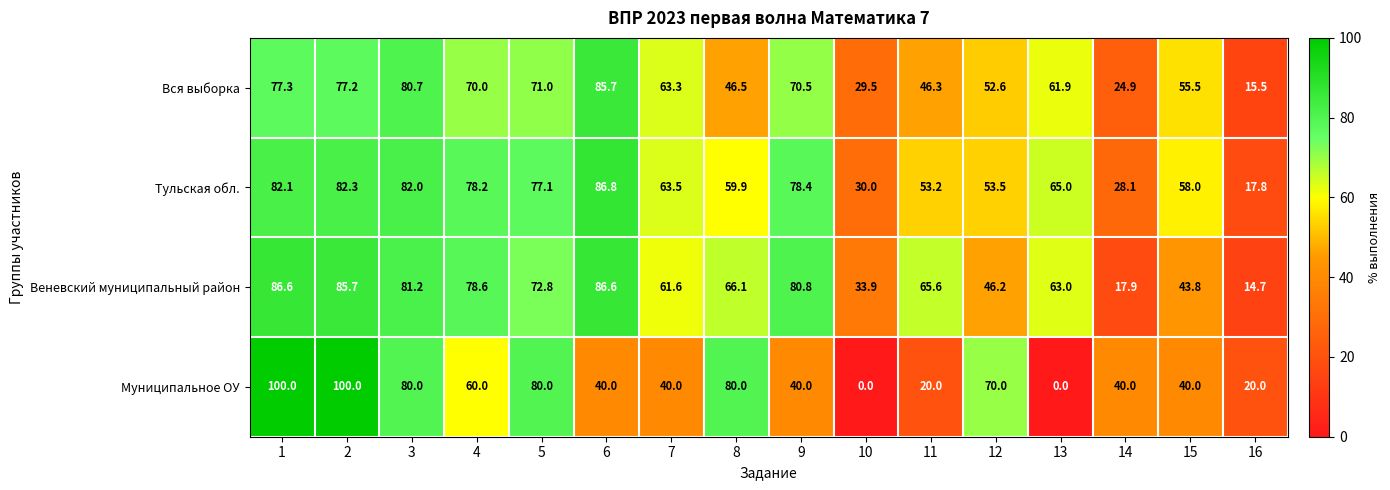

At which label is Тульская обл. closest to 52?

11